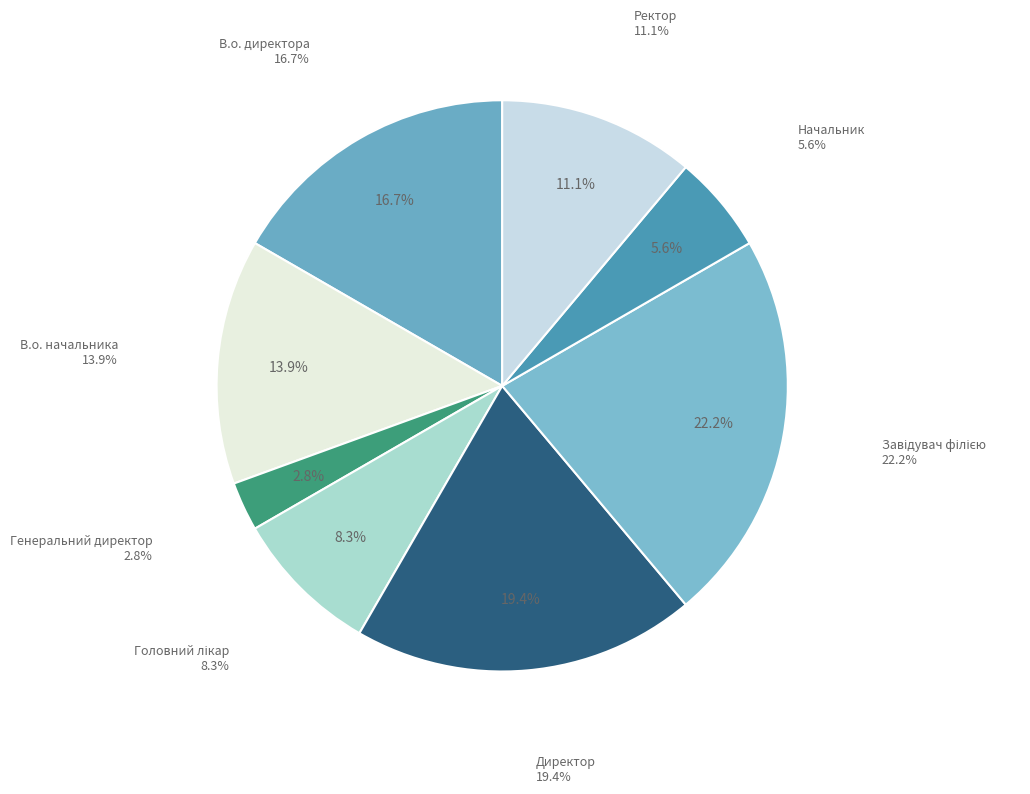

Does В.о. начальника account for over 50% of the chart?

No